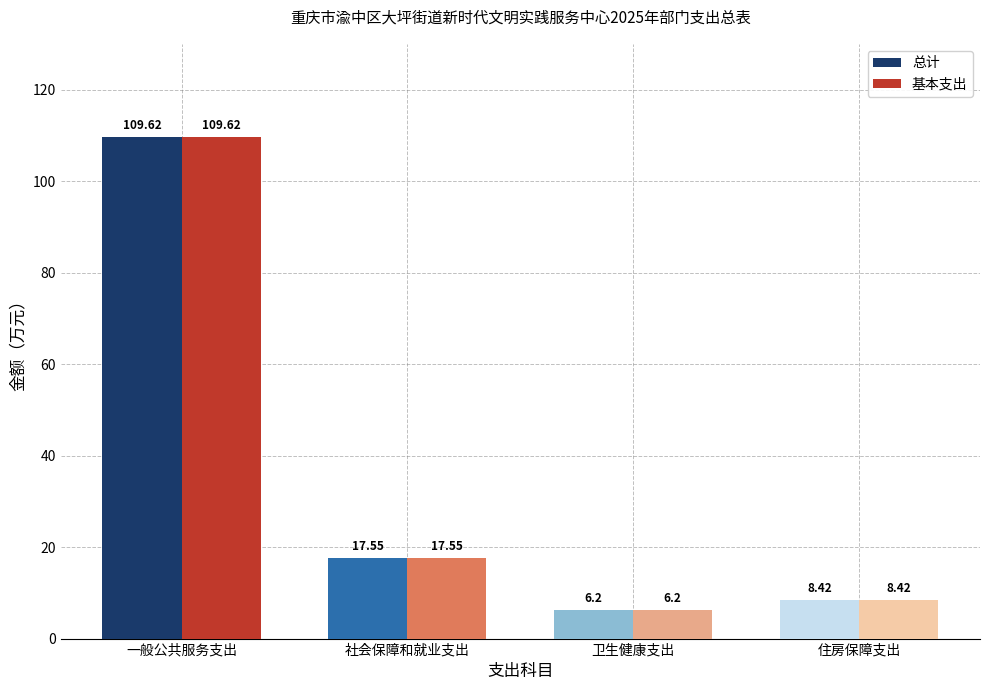

What is the total value across all series at 卫生健康支出?

12.4